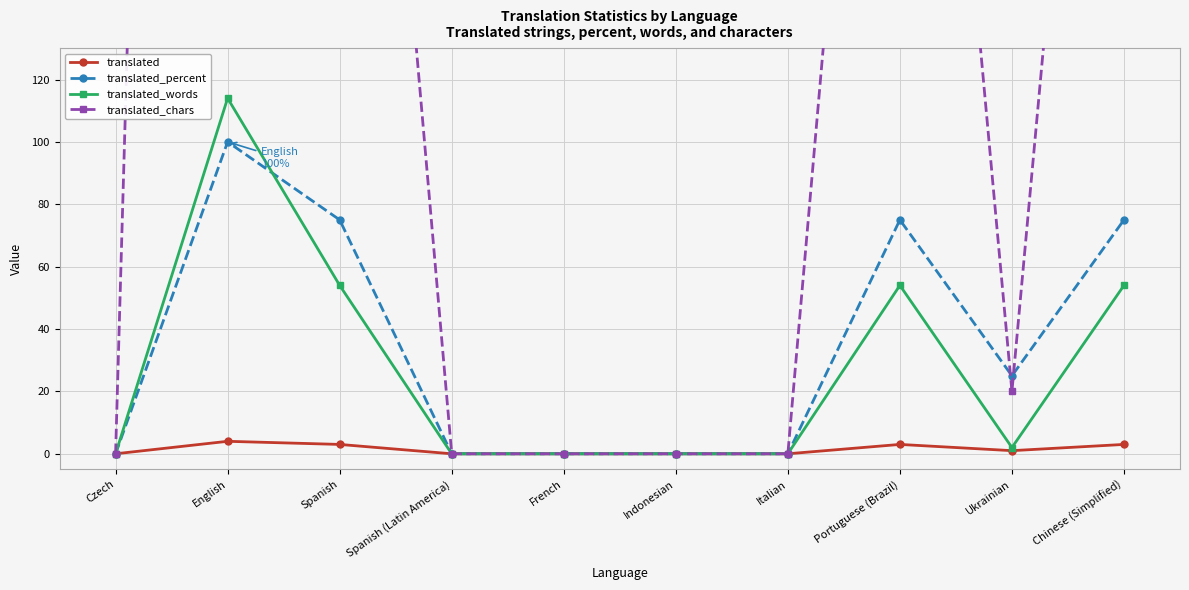

The translated_percent series shows 165 at English. True or false?

False